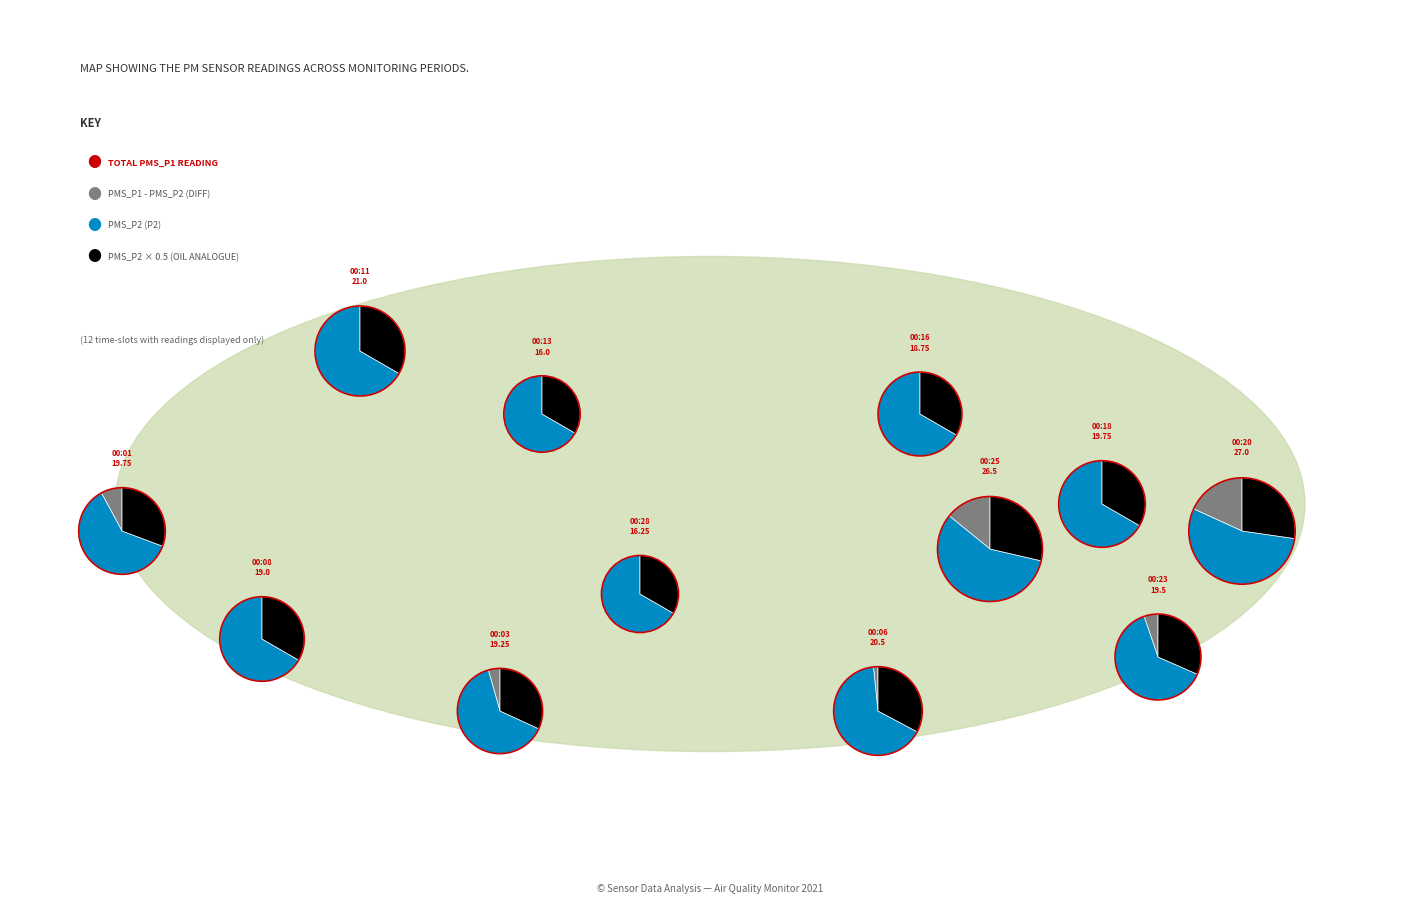

To the nearest percent, what portion does 00:13 represent?

7%